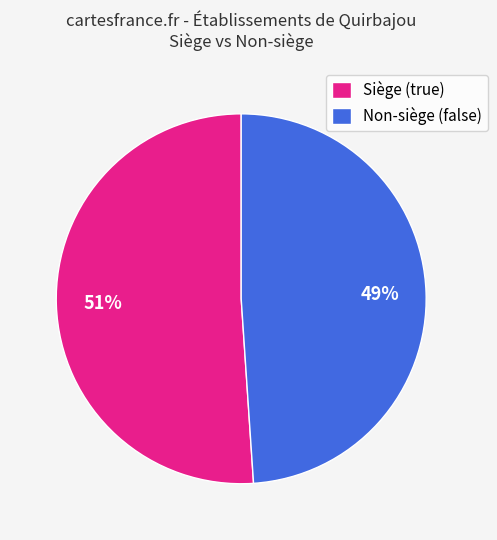

Count the number of slices in the pie.

2